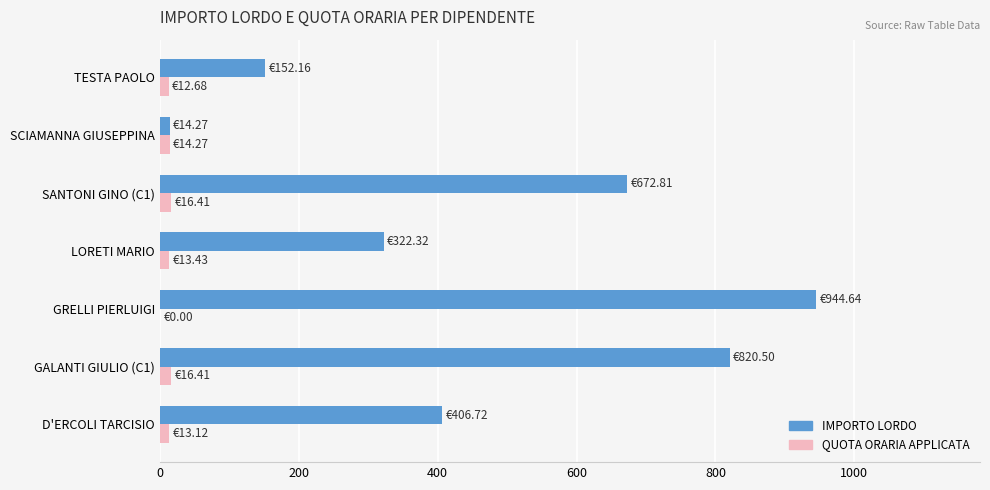

Which series has the largest total across all categories?

IMPORTO LORDO